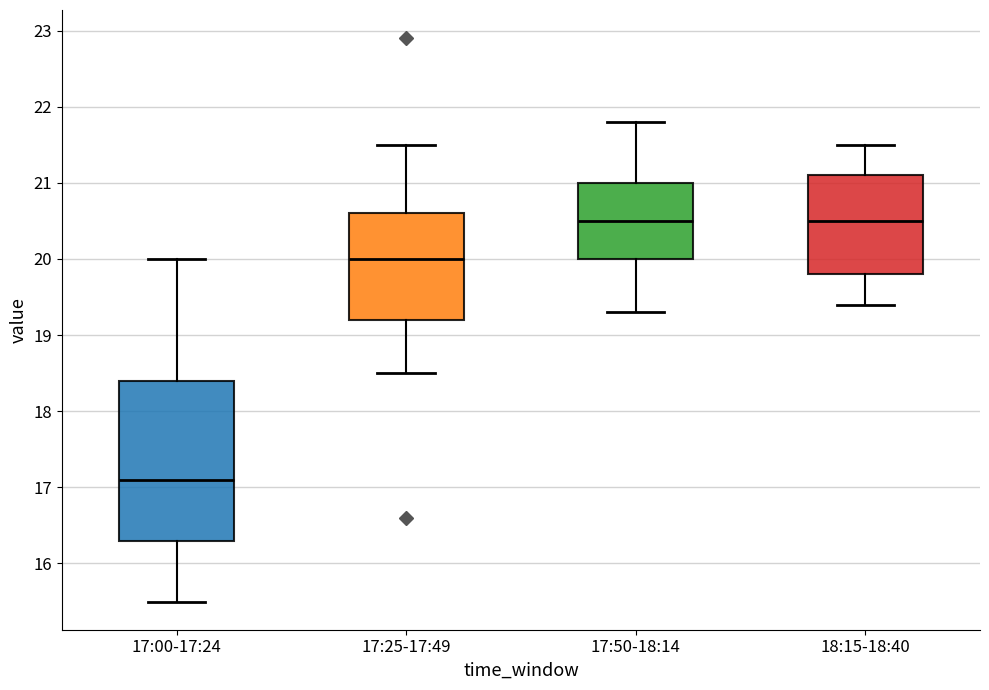

Where does the upper whisker of the box for 18:15-18:40 end on the y-axis? The values are not printed on the chart, so give them approximately, as read against the axis.

21.5